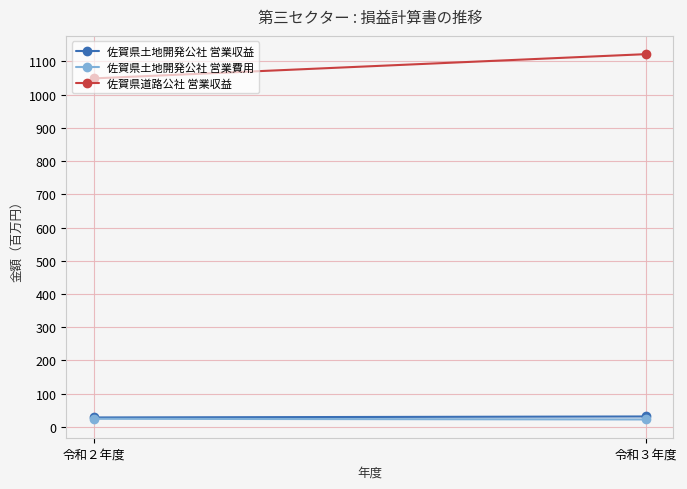

Count the 佐賀県土地開発公社 営業費用 values in the range 22 to 24.

2